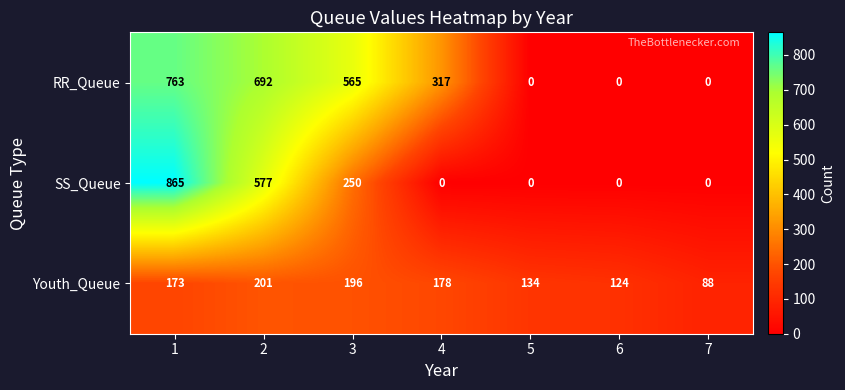

The value of SS_Queue at 3 is 81. True or false?

False